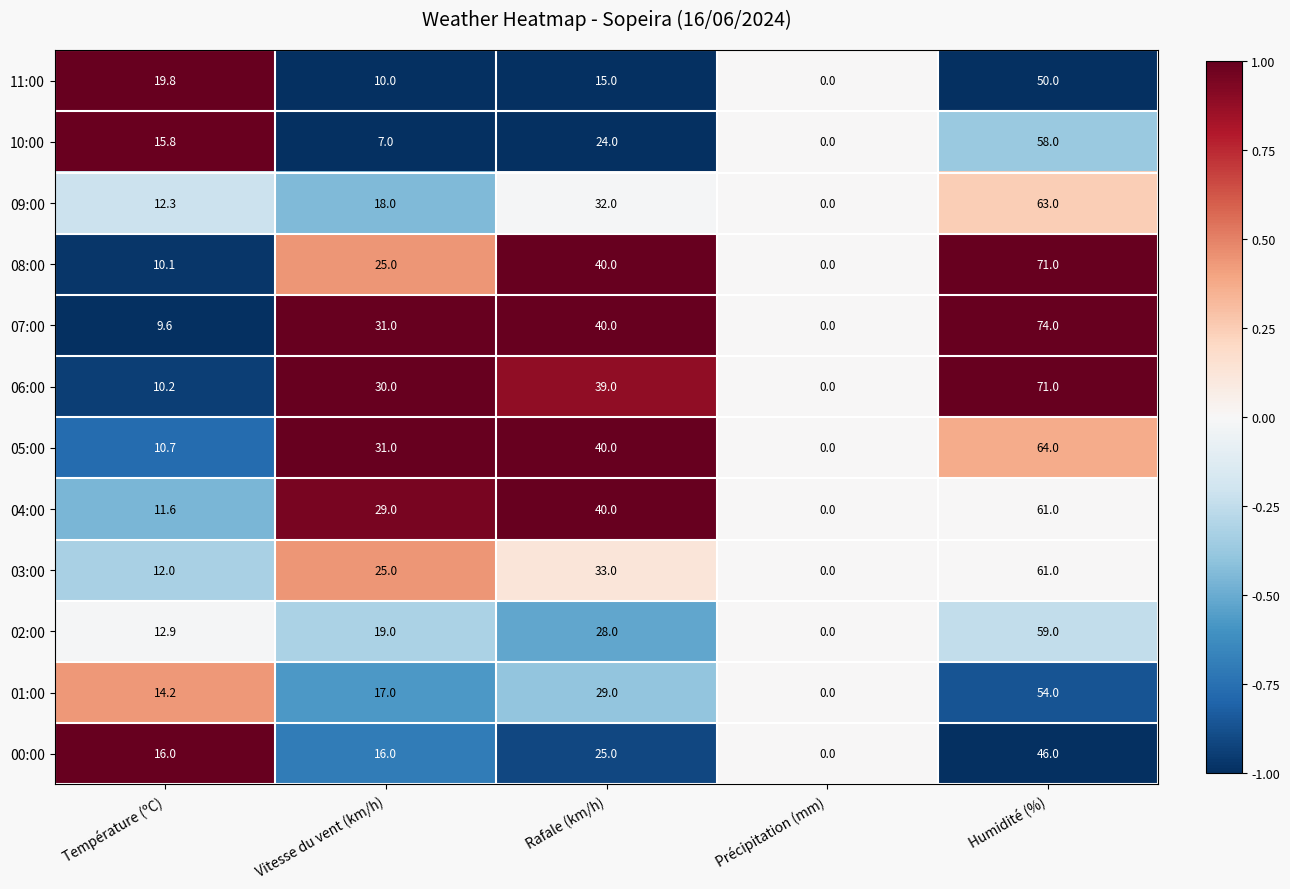

Which series has the largest total across all categories?

07:00